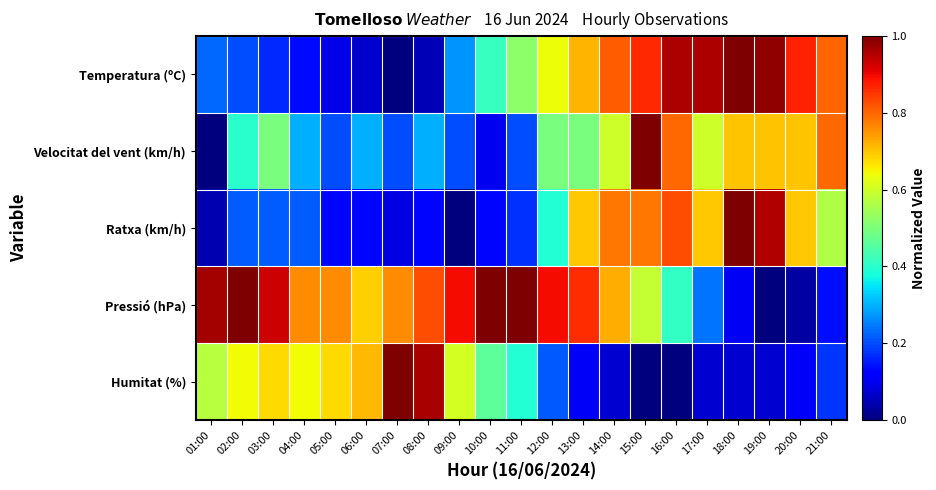

What is the total value across all series at 07:00?

2.0